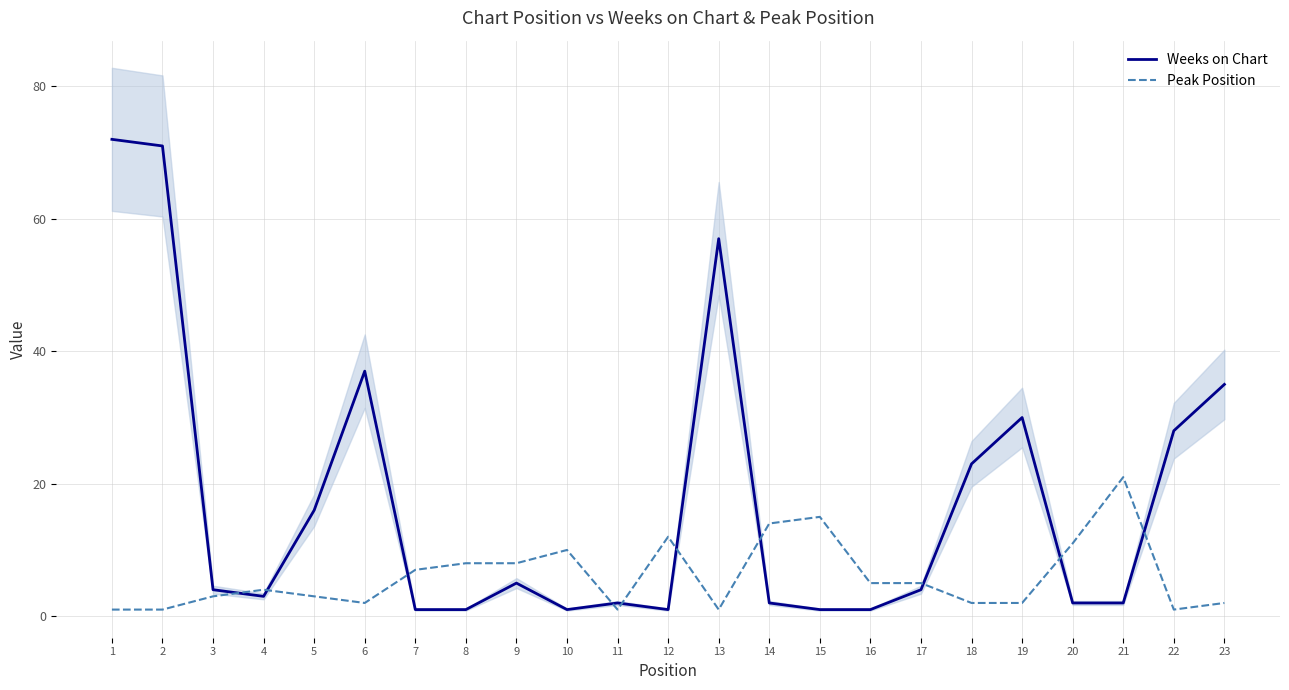

What are all the series names shown in the legend?

Weeks on Chart, Peak Position